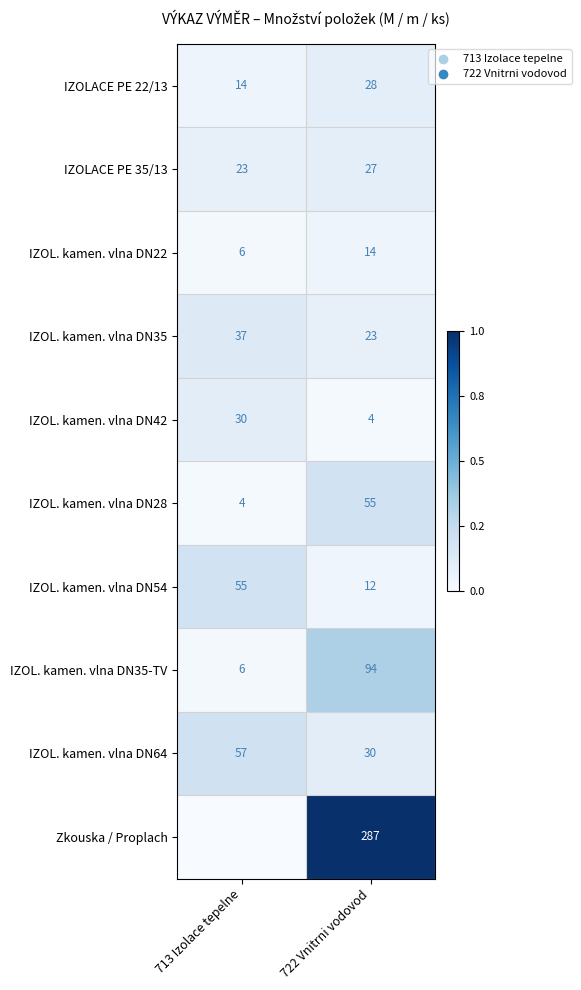

Read the IZOL. kamen. vlna DN22 value at 713 Izolace tepelne.

6